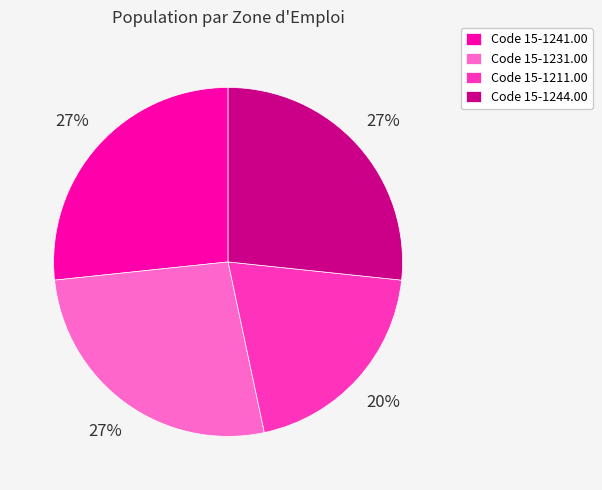

Is there any slice that represents more than half of the pie?

No